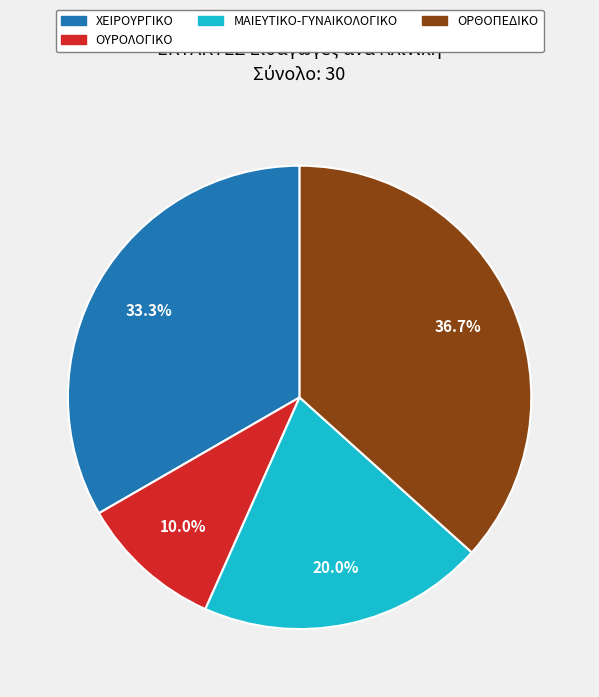

Is there any slice that represents more than half of the pie?

No